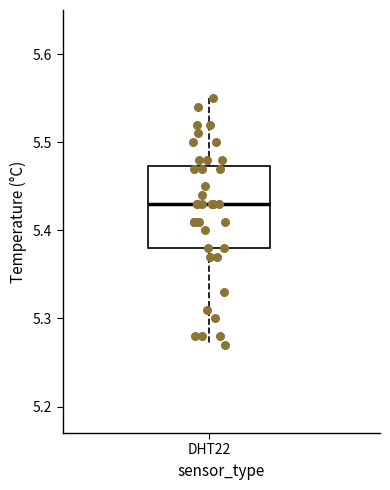

Transcribe this box plot: give where the median line is, the range the box spans, and where the two whiskers end, as read against the y-axis. The values are not printed on the chart, so give them approximately, as read against the axis.

median 5.43, box 5.38 to 5.47, whiskers 5.27 to 5.55